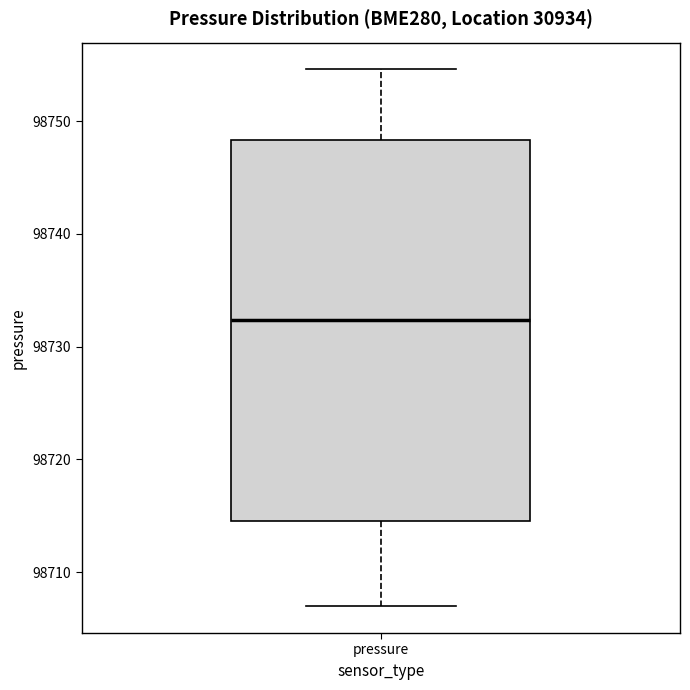

Where is the upper edge of the box for pressure on the y-axis? The values are not printed on the chart, so give them approximately, as read against the axis.

98748